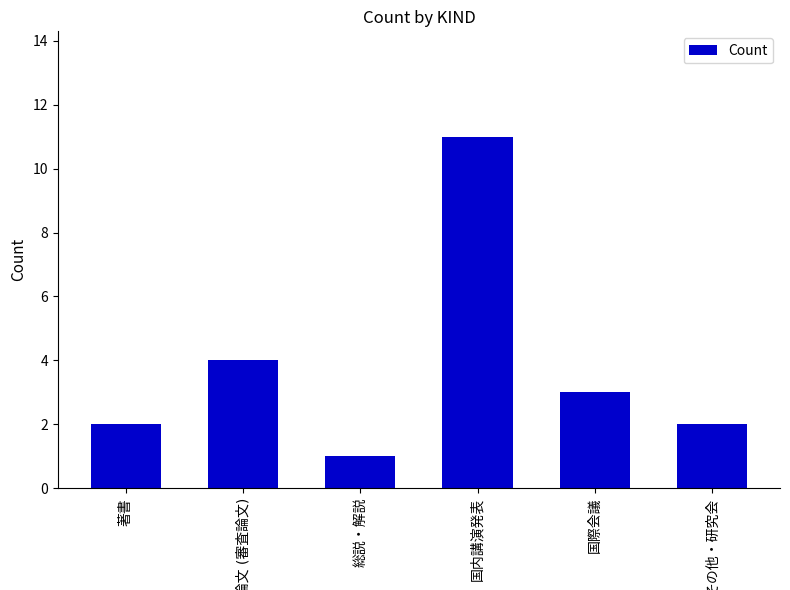

What is the sum of all values?

23